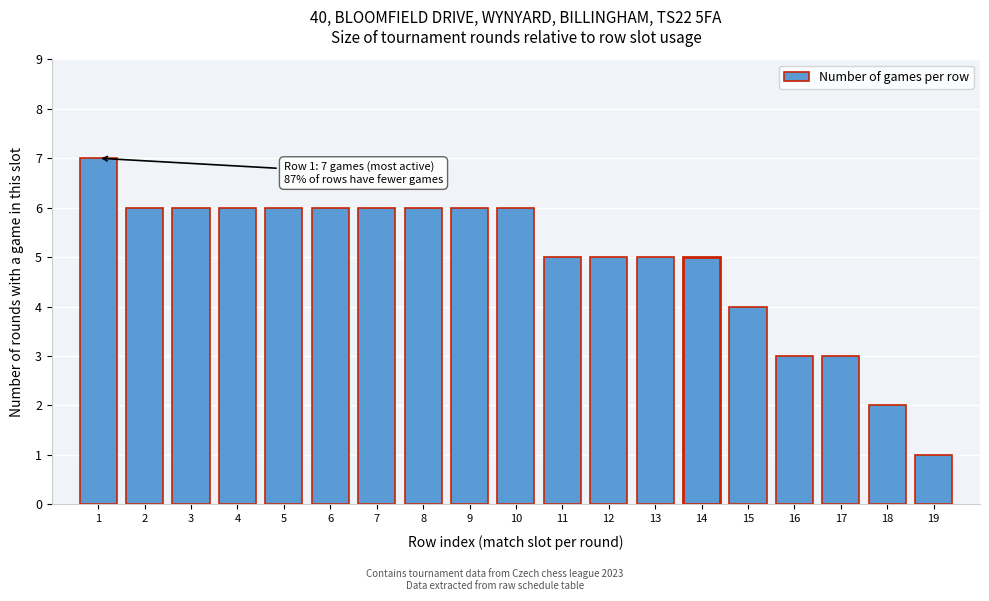

Reading left to right, extract all data points from this chart.

7	6	6	6	6	6	6	6	6	6	5	5	5	5	4	3	3	2	1